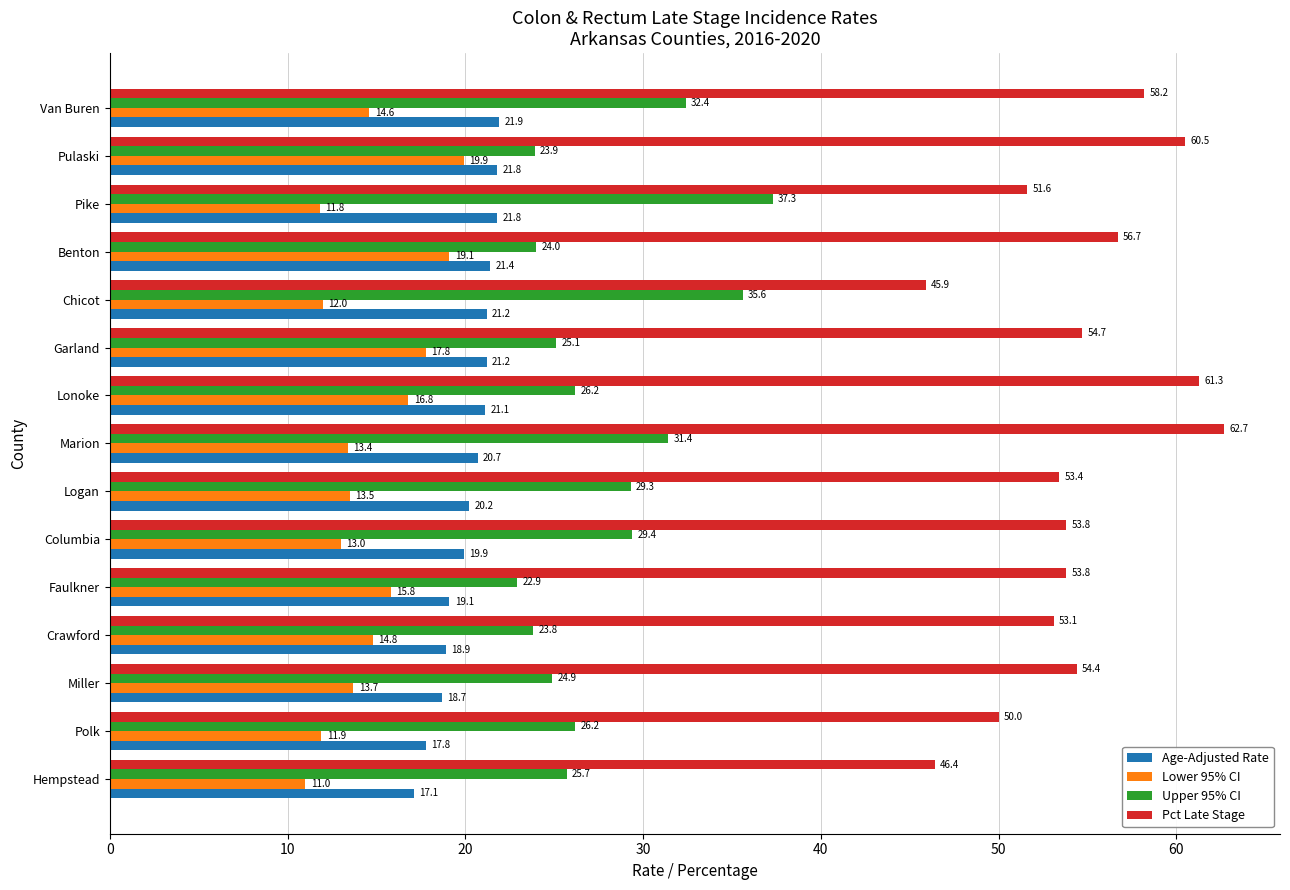

Which series has the widest spread of values?

Pct Late Stage